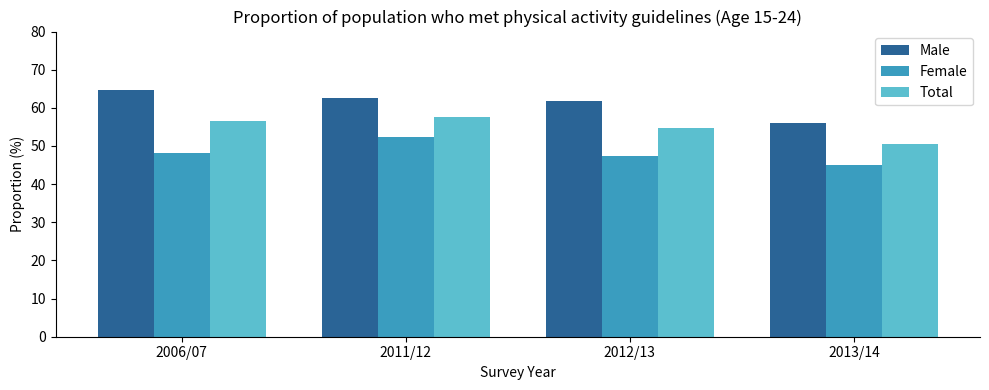

How many distinct data groups are displayed?

3